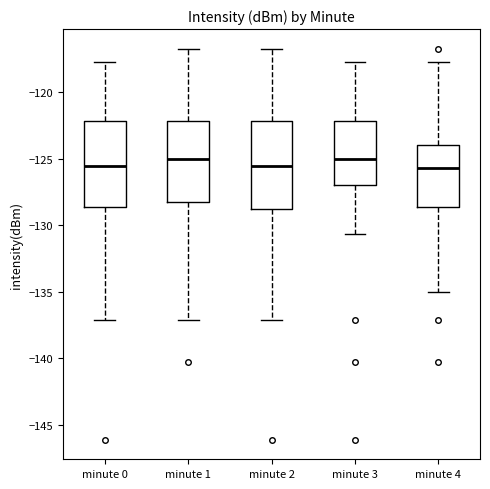

Reading left to right, read every box against the y-axis: the position of its median line, the range the box covers, and the ends of its whiskers. The values are not printed on the chart, so give them approximately, as read against the axis.

minute 0: median -125.5, box -128.5 to -122.0, whiskers -137.0 to -117.5
minute 1: median -125.0, box -128.5 to -122.0, whiskers -137.0 to -116.5
minute 2: median -125.5, box -129.0 to -122.0, whiskers -137.0 to -116.5
minute 3: median -125.0, box -127.0 to -122.0, whiskers -130.5 to -117.5
minute 4: median -125.5, box -128.5 to -124.0, whiskers -135.0 to -117.5